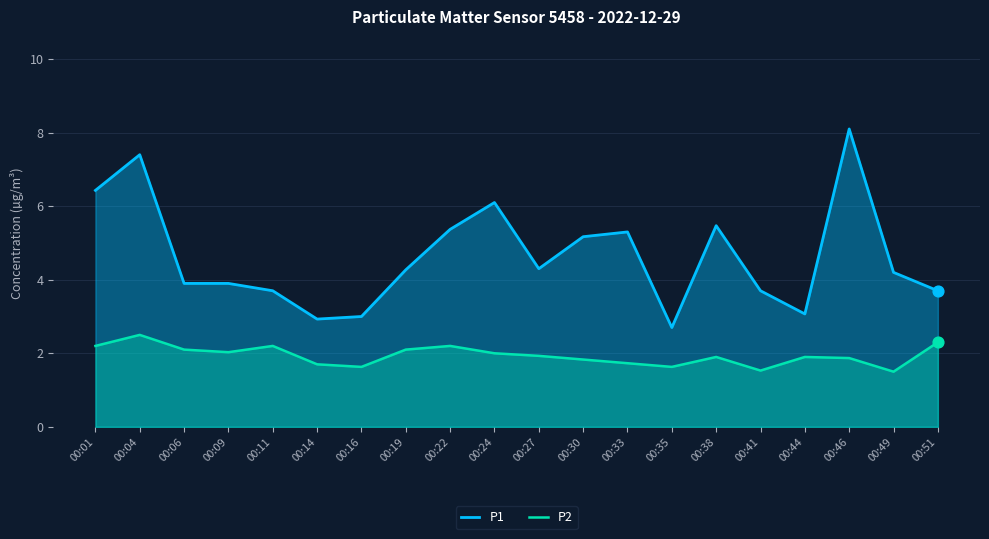

What is the total value across all series at 00:24?

8.1